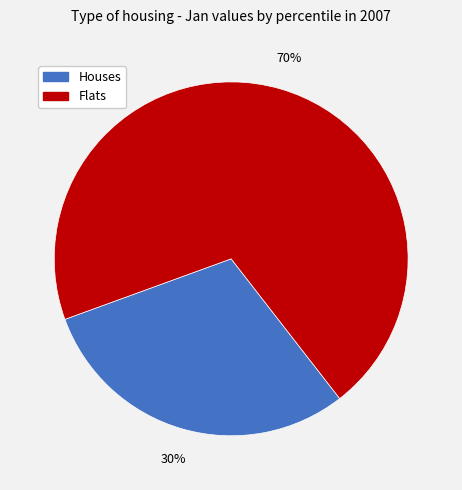

To the nearest percent, what is the average slice percentage?

50%